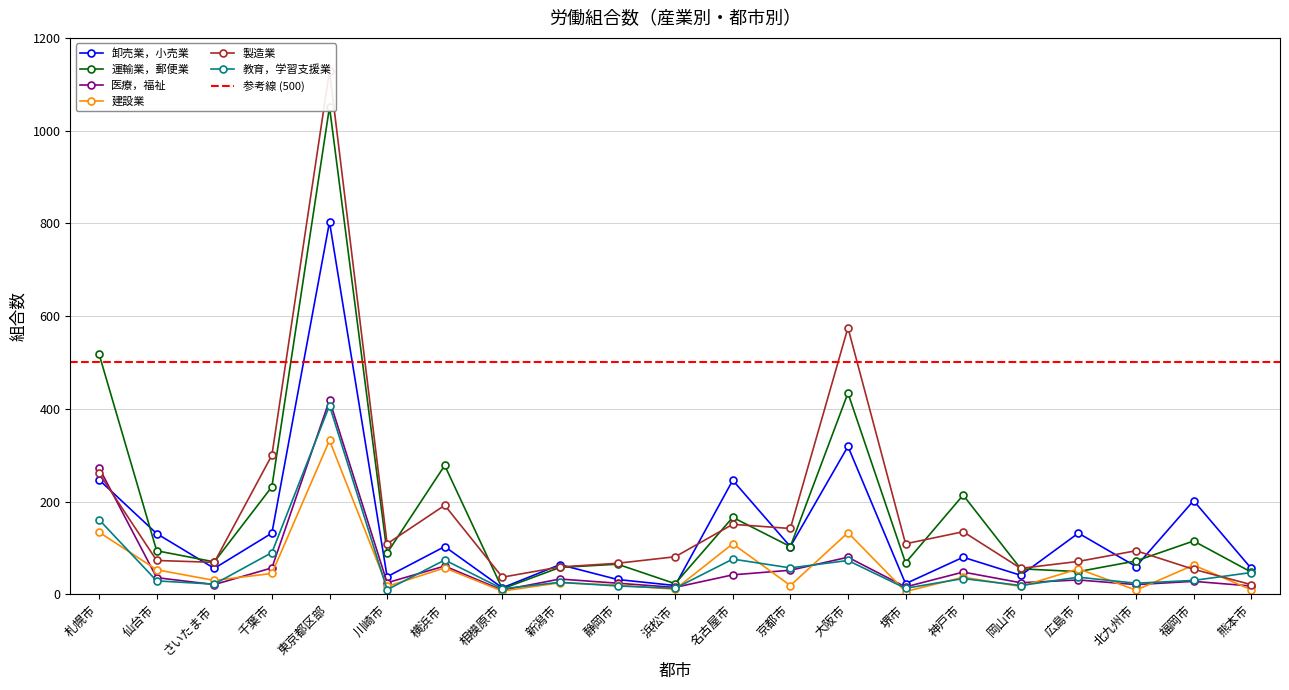

Where does the 製造業 series first go above 94?

札幌市